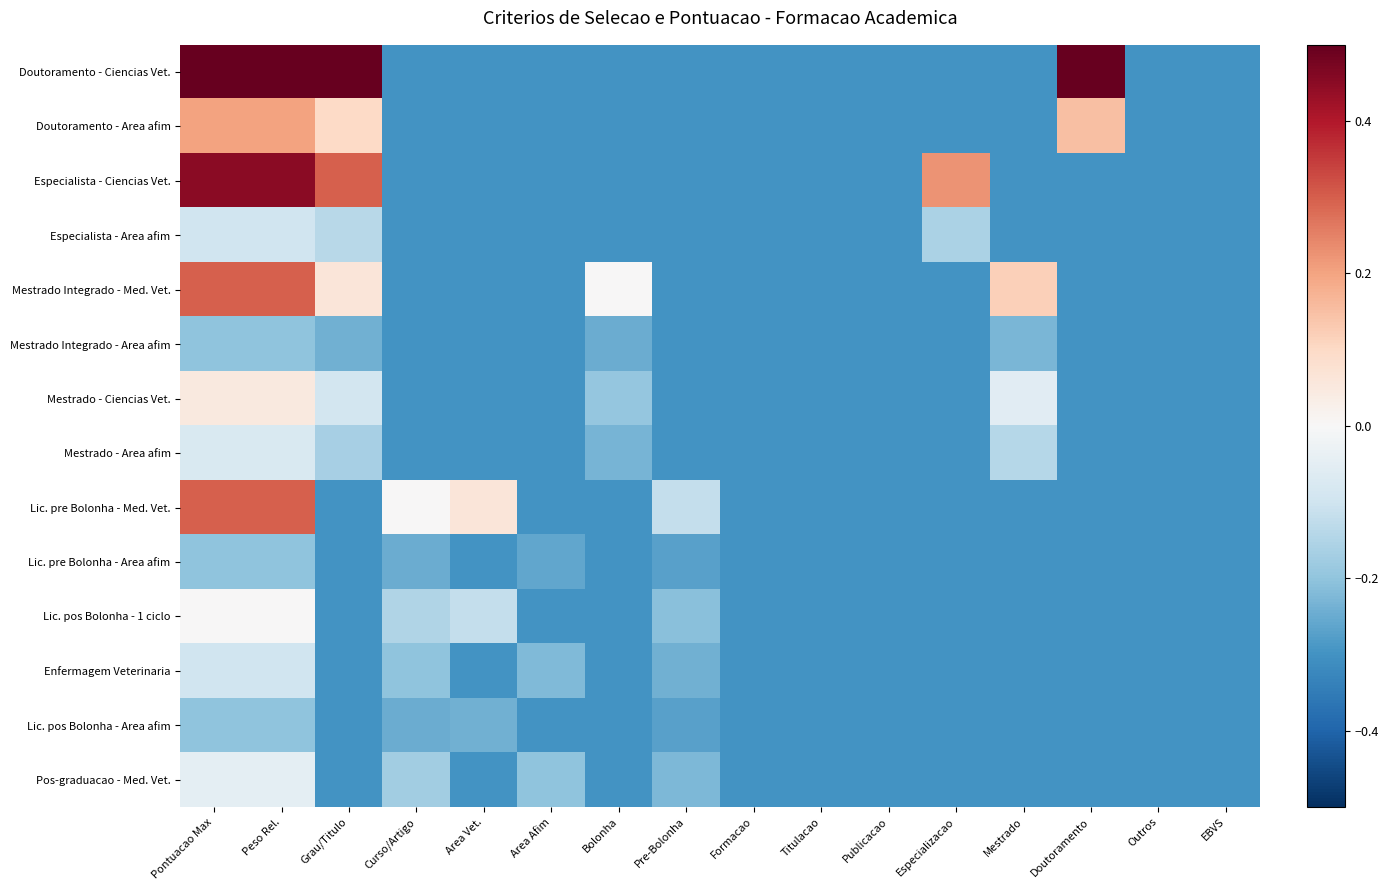

Rank the series by their maximum value, from highest to lowest.

Doutoramento - Ciencias Vet., Especialista - Ciencias Vet., Mestrado Integrado - Med. Vet., Lic. pre Bolonha - Med. Vet., Doutoramento - Area afim, Mestrado - Ciencias Vet., Lic. pos Bolonha - 1 ciclo, Pos-graduacao - Med. Vet., Mestrado - Area afim, Especialista - Area afim, Enfermagem Veterinaria, Mestrado Integrado - Area afim, Lic. pre Bolonha - Area afim, Lic. pos Bolonha - Area afim